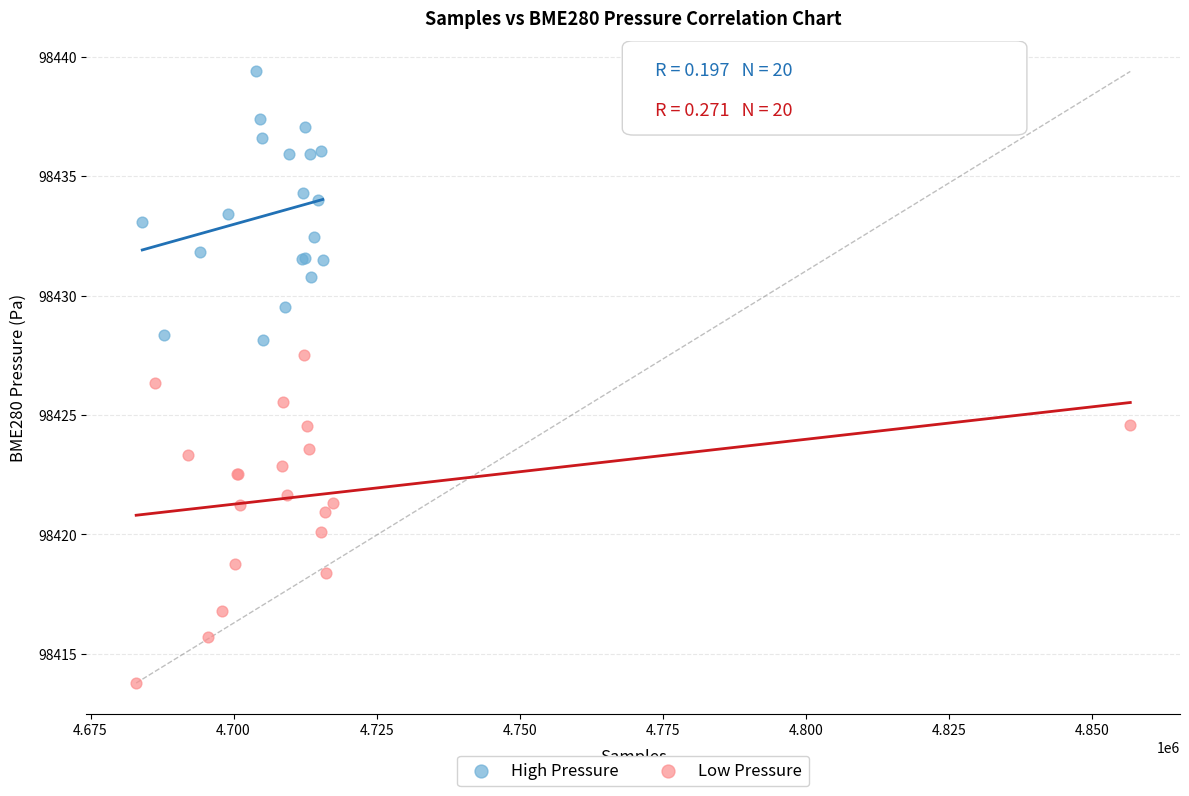

Which series contains the highest Y value?

High Pressure